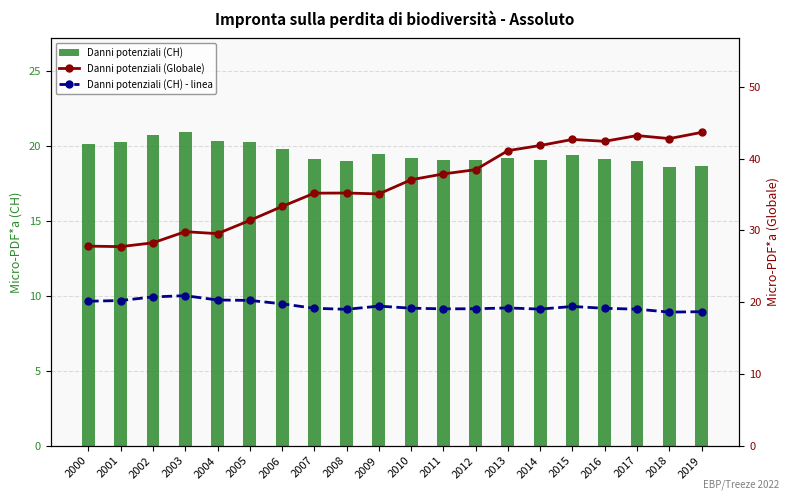

How many values in the Danni potenziali (CH) series are below 19?

2